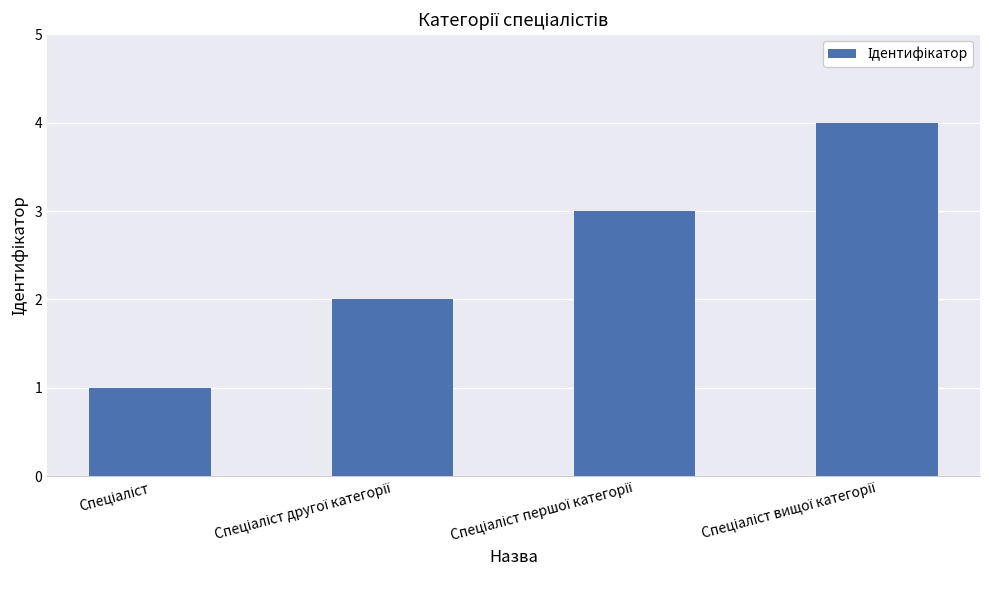

What is the value of the 3rd bar from the left?

3